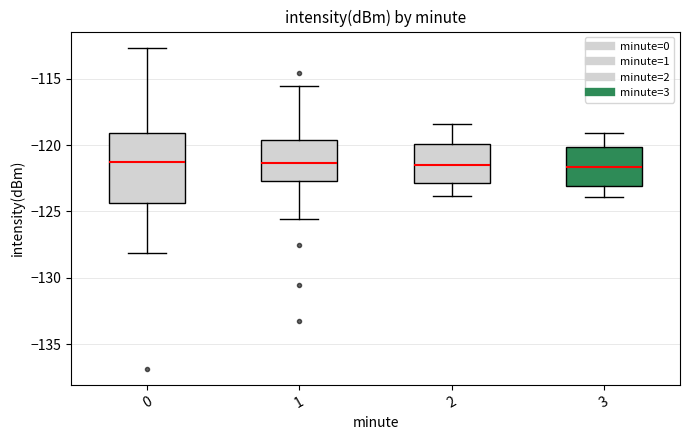

Reading left to right, transcribe this box plot: for each box, give where its median line is, the range the box spans, and where its two whiskers end, as read against the y-axis. The values are not printed on the chart, so give them approximately, as read against the axis.

0: median -121.5, box -124.5 to -119.0, whiskers -128.0 to -112.5
1: median -121.5, box -122.5 to -119.5, whiskers -125.5 to -115.5
2: median -121.5, box -123.0 to -120.0, whiskers -124.0 to -118.5
3: median -121.5, box -123.0 to -120.0, whiskers -124.0 to -119.0